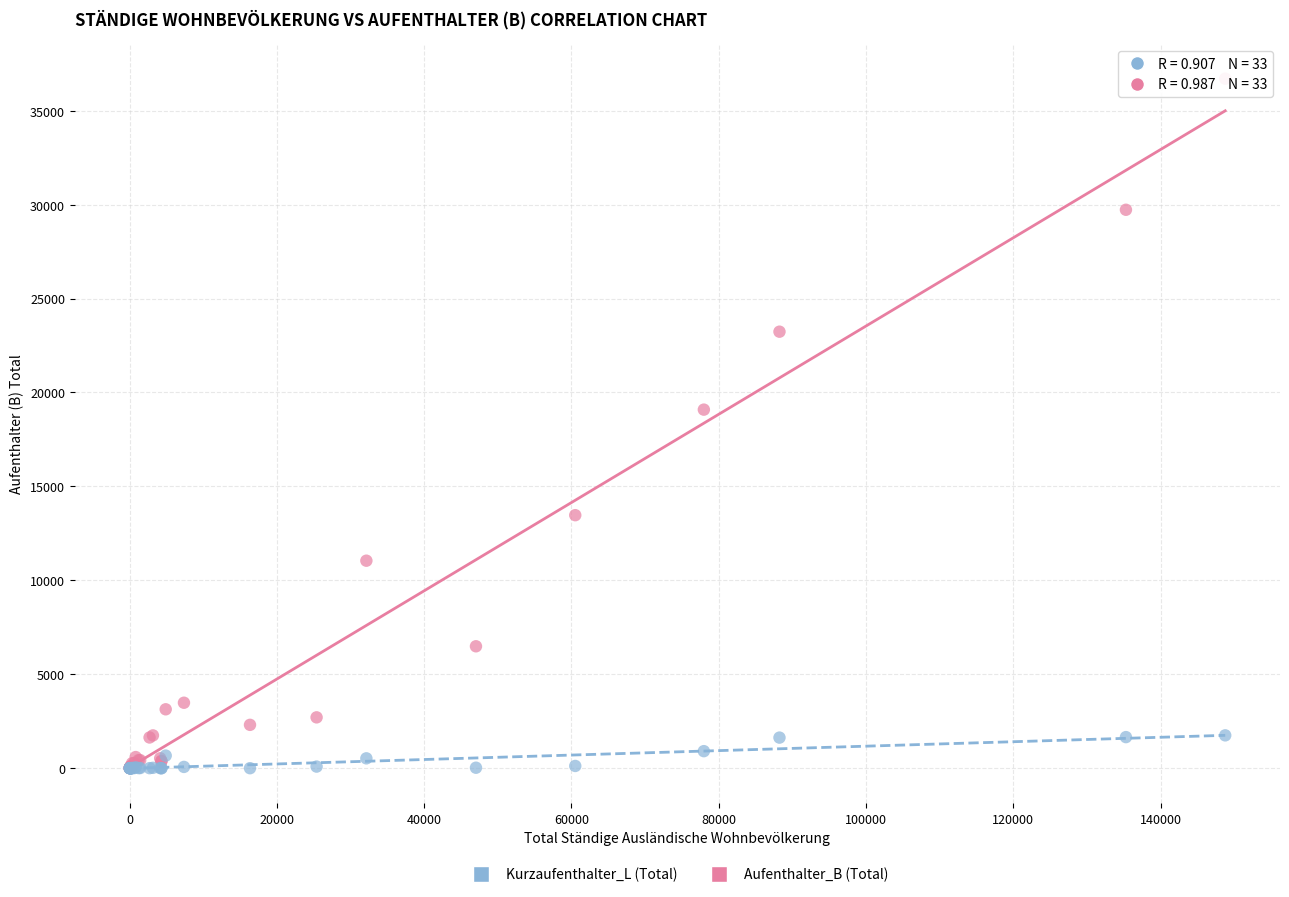

What are all the series names shown in the legend?

Kurzaufenthalter_L (Total), Aufenthalter_B (Total)